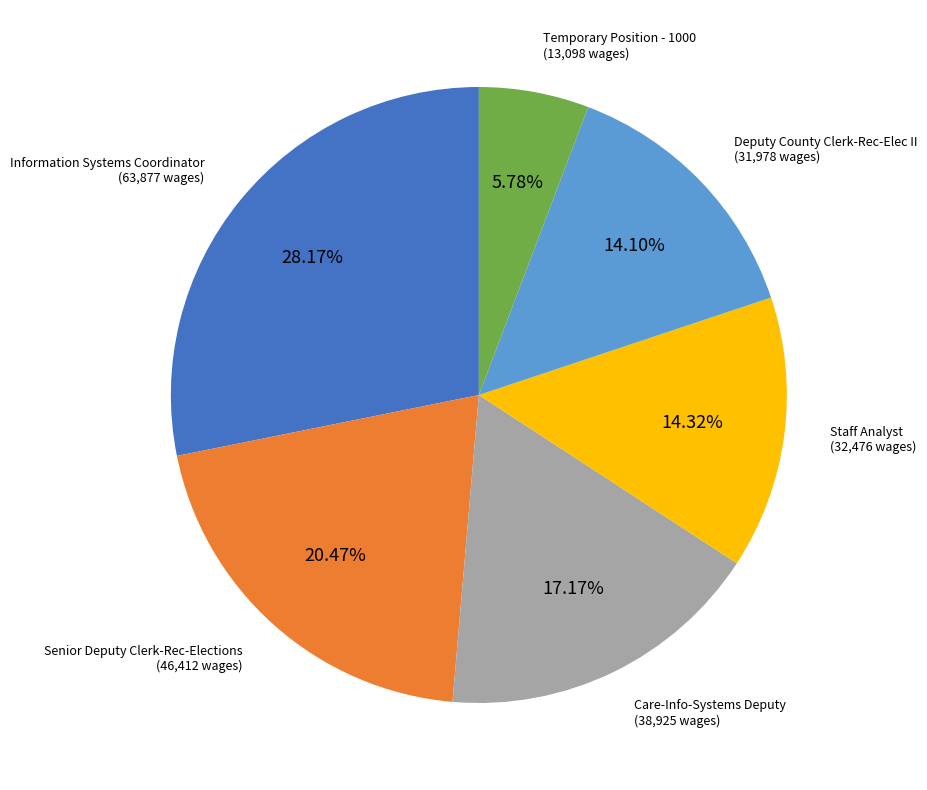

Is it true that Senior Deputy Clerk-Rec-Elections is 20% of the pie?

True